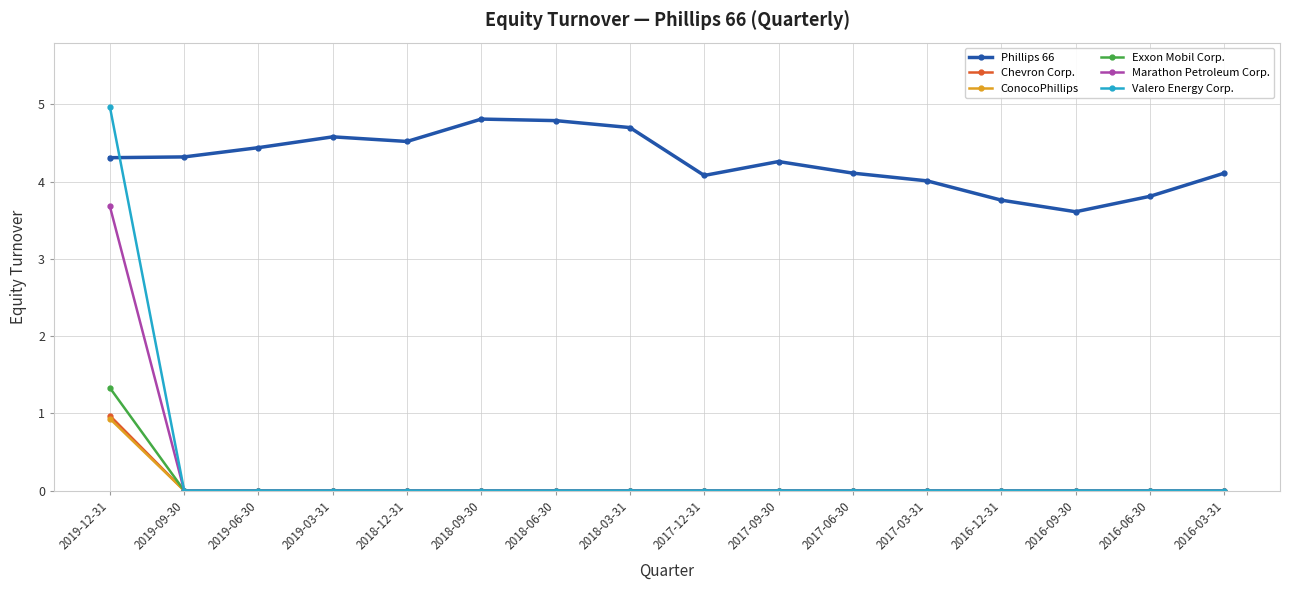

What is the label of the 7th point from the left?

2018-06-30